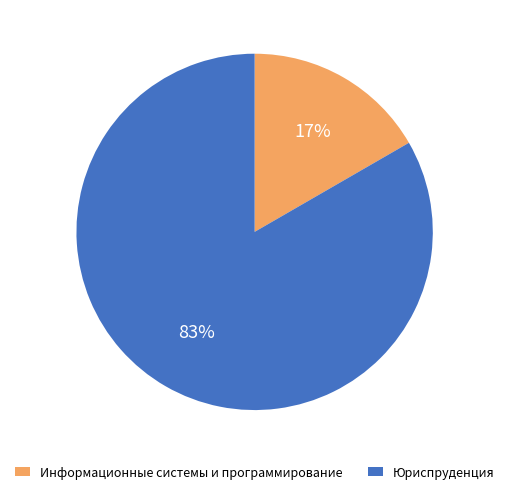

Which slice represents more than half of the pie?

Юриспруденция